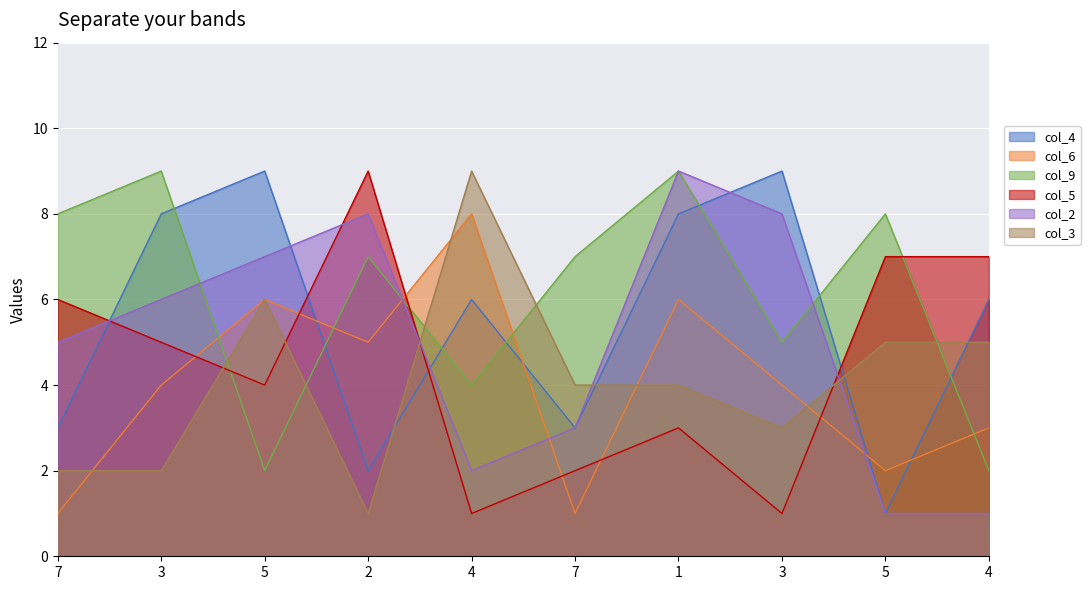

Between 5 and 1, which series saw the biggest shift?

col_9